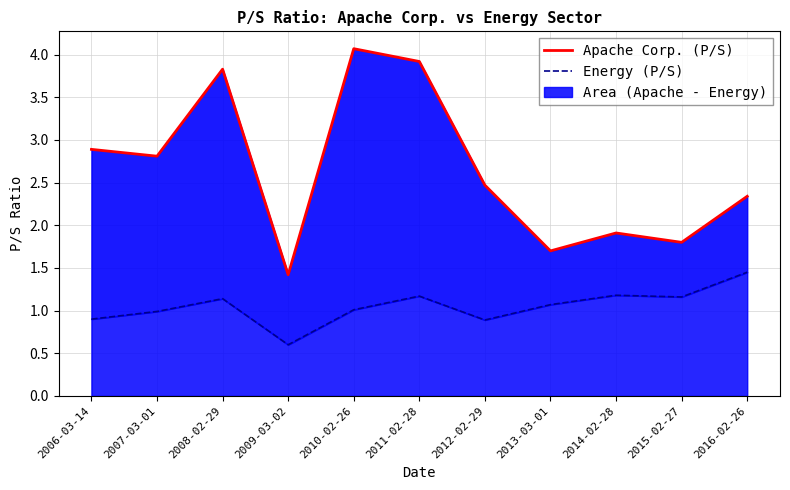

Which has a higher value, 2007-03-01 or 2015-02-27?

2007-03-01